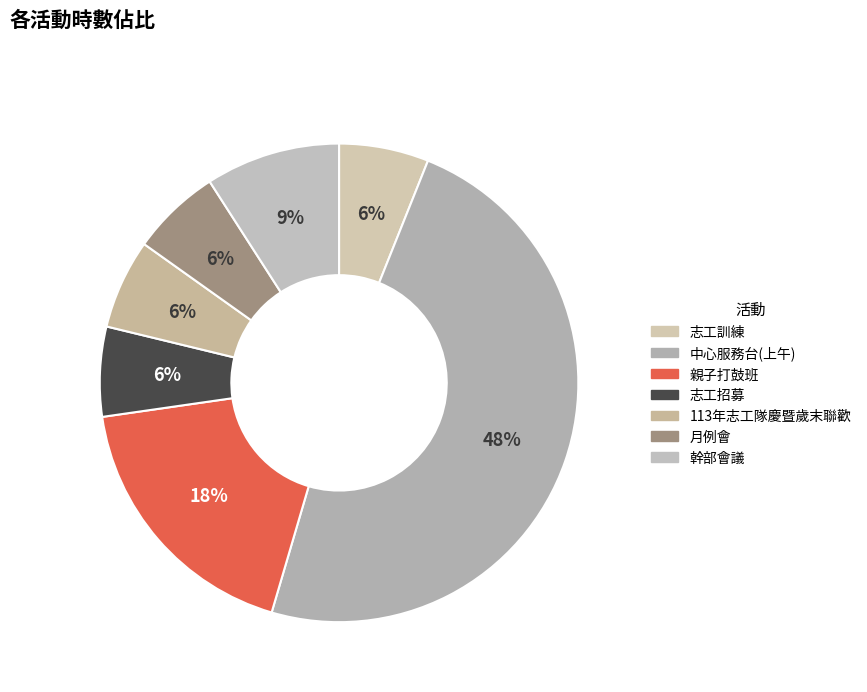

What percentage is the 113年志工隊慶暨歲末聯歡 slice, to the nearest percent?

6%